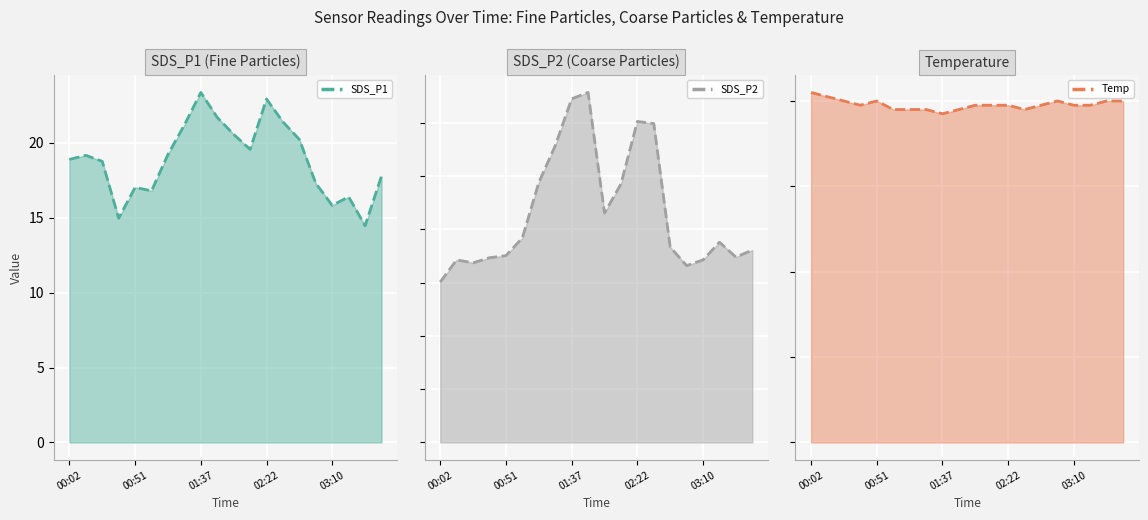

At 14, list the series in order from largest to smallest.

SDS_P1 line, SDS_P2 line, Temp line